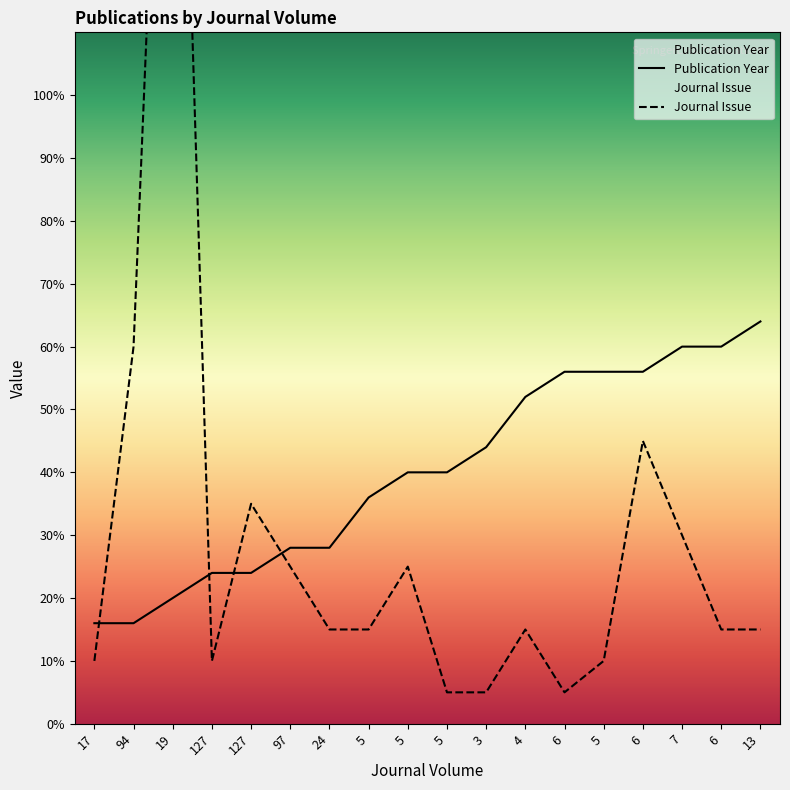

Is the value of Publication Year at 127 greater than the value of Journal Issue at 5?

Yes